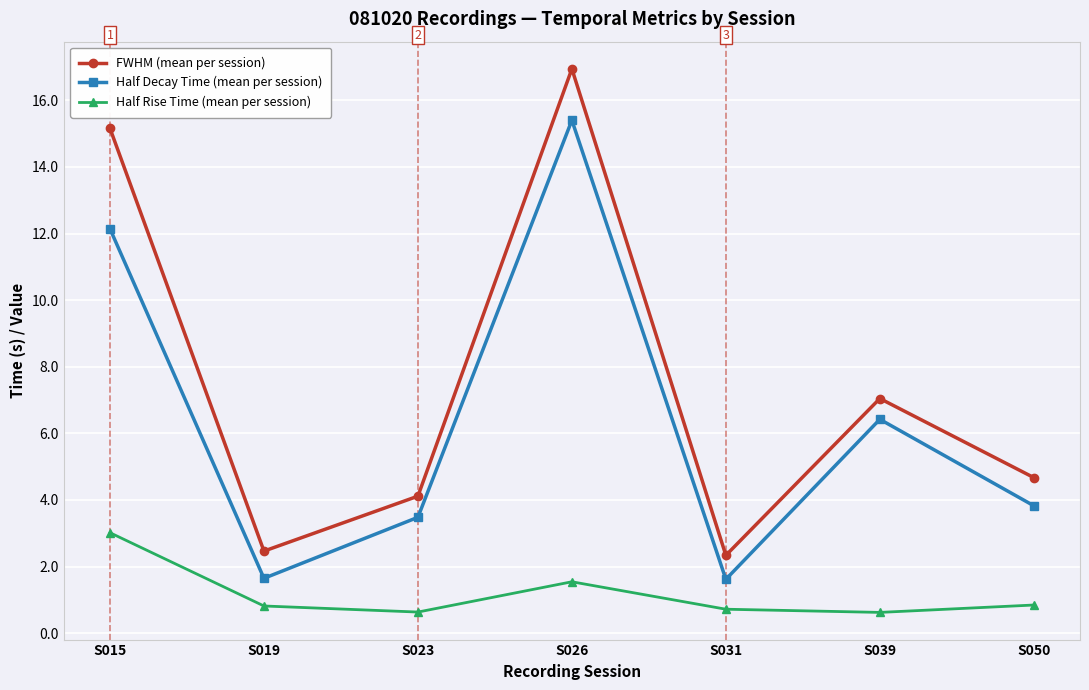

In Half Rise Time (mean per session), how many points are lower than both neighbors (excluding endpoints)?

2